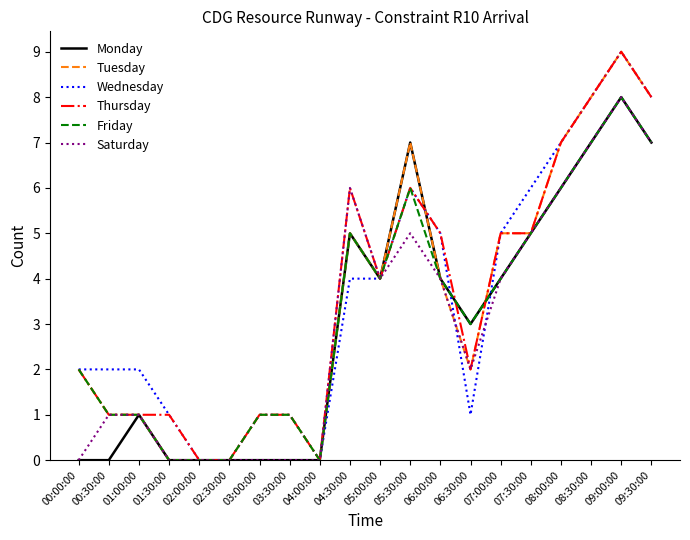

Is it true that Friday equals 8 at 04:30:00?

False